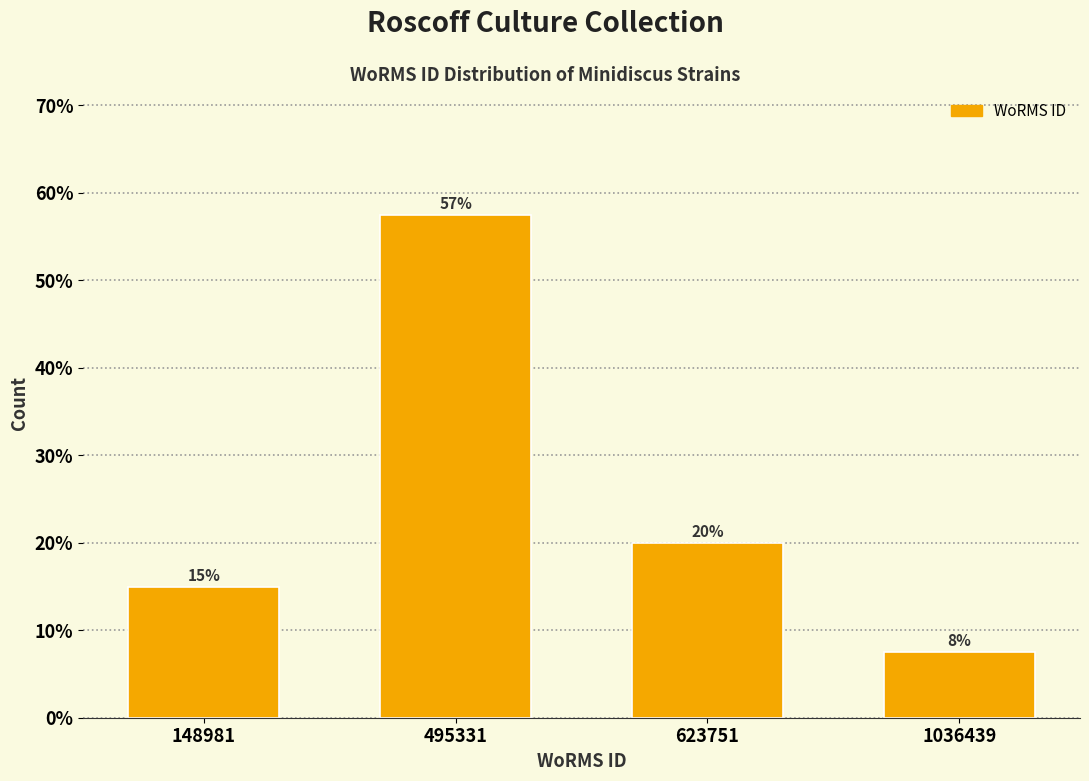

What is the minimum value shown in the chart?

7.5